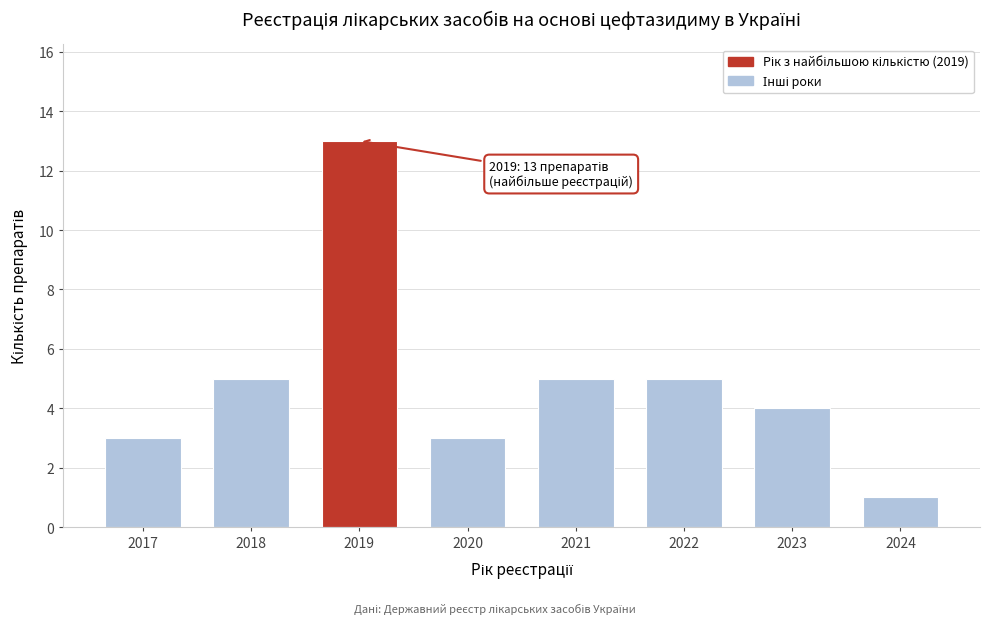

Reading right to left, list all the values displayed in this chart.

1	4	5	5	3	13	5	3